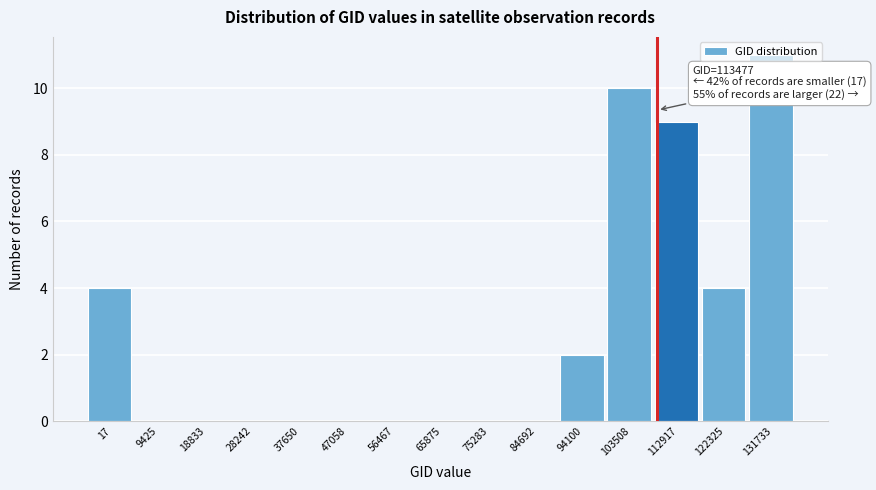

What is the sum of all values?

40